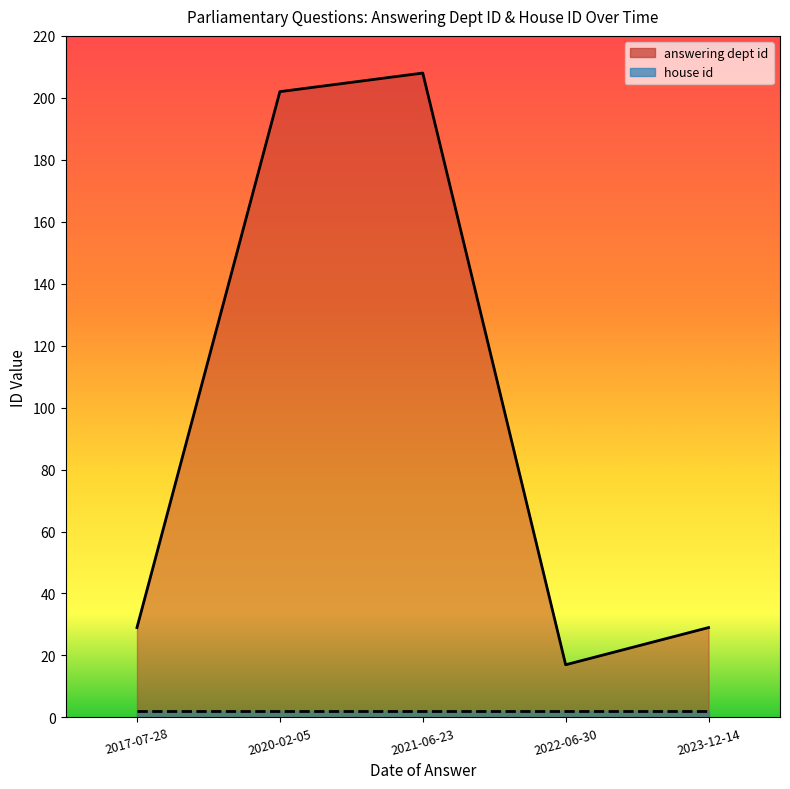

Where is the first local minimum?

2022-06-30